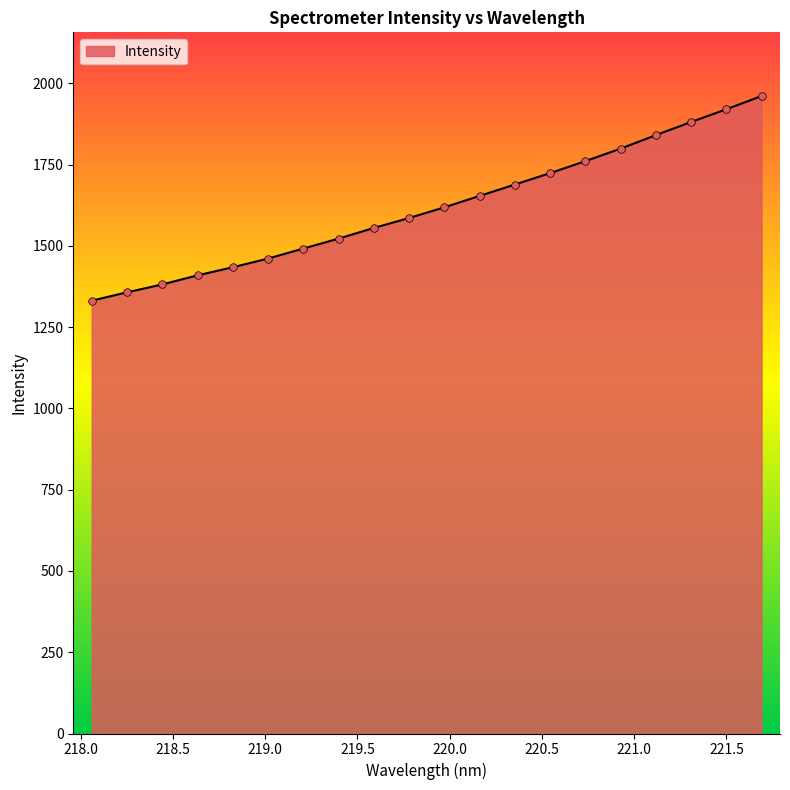

What is the greatest value displayed?

1960.7